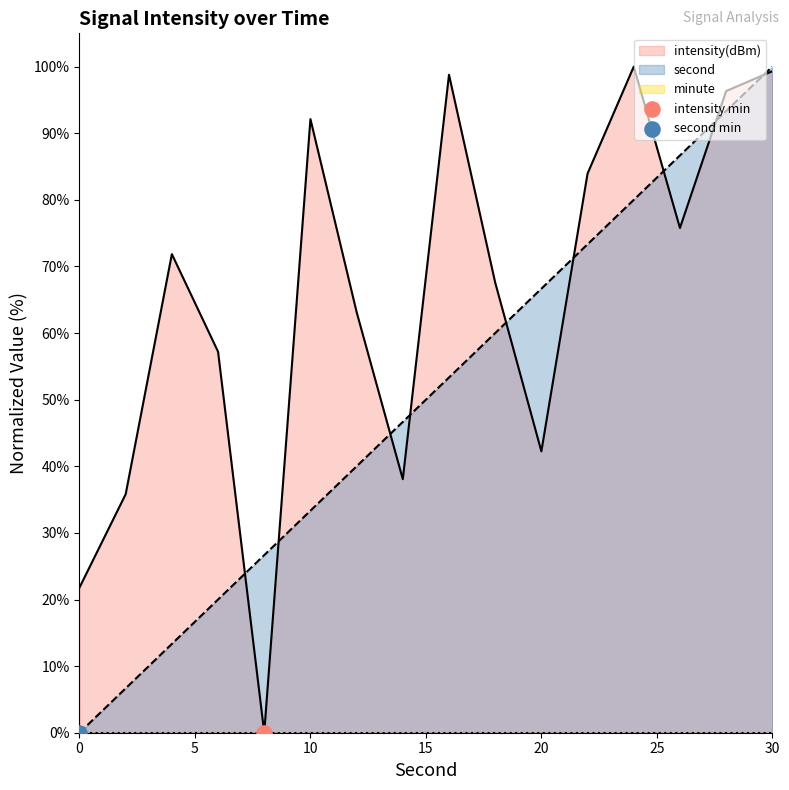

What is the total value across all series at 26?

162.4